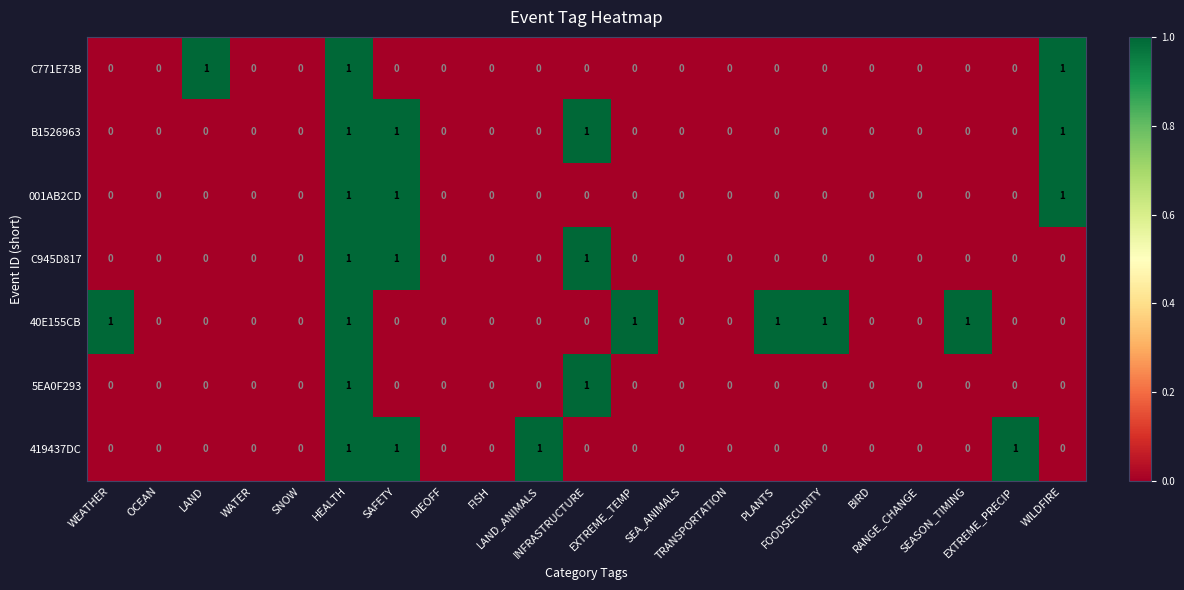

Which series has the largest total across all categories?

40E155CB